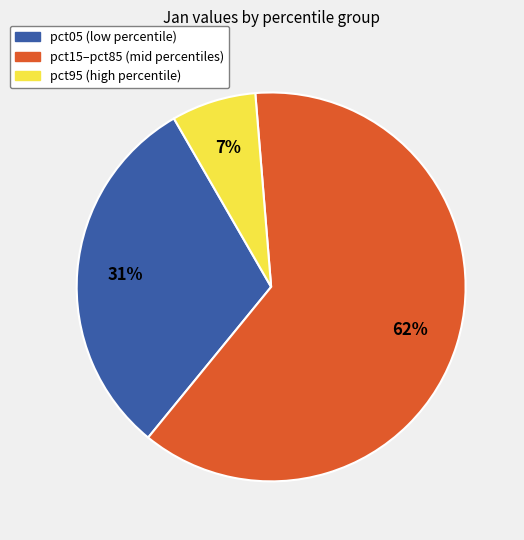

Is there any slice that represents more than half of the pie?

Yes